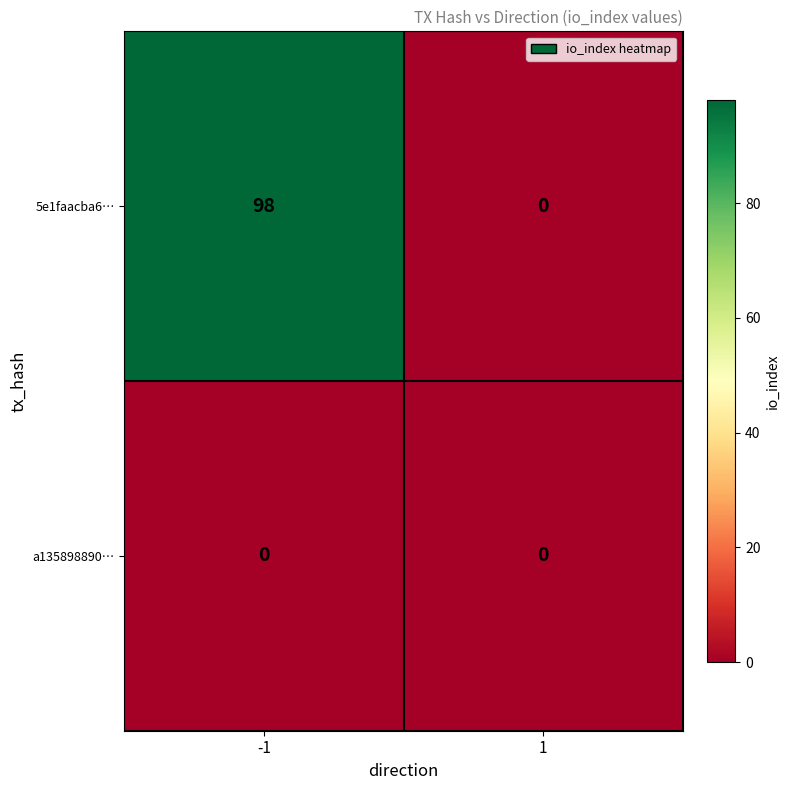

List the series in order of their overall mean, lowest first.

a135898890…, 5e1faacba6…